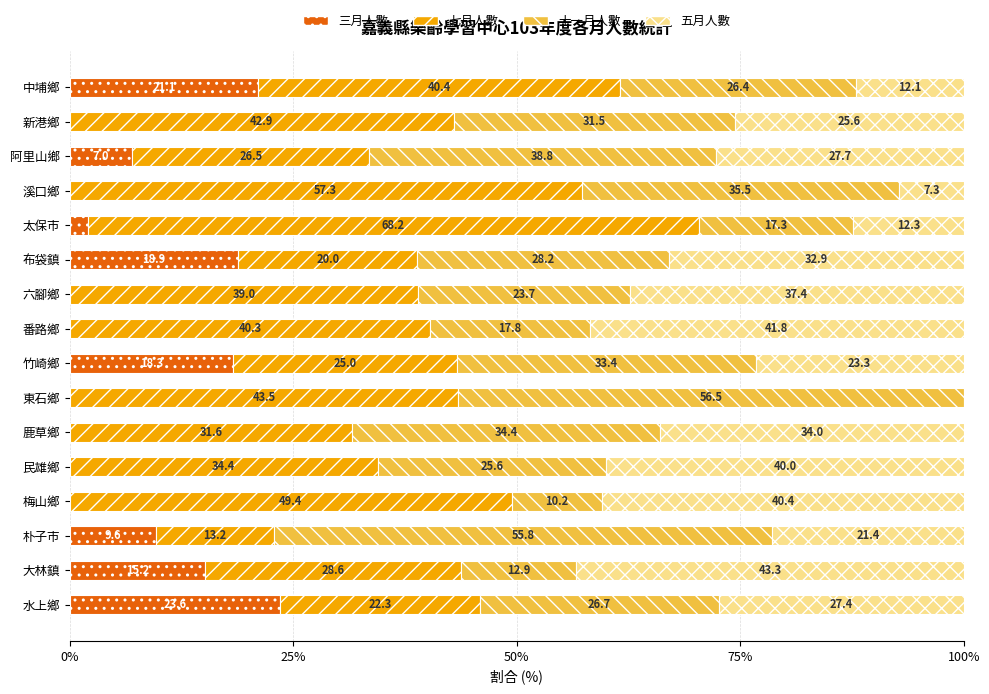

Is it true that 三月人數 equals 18.3 at 竹崎鄉?

True